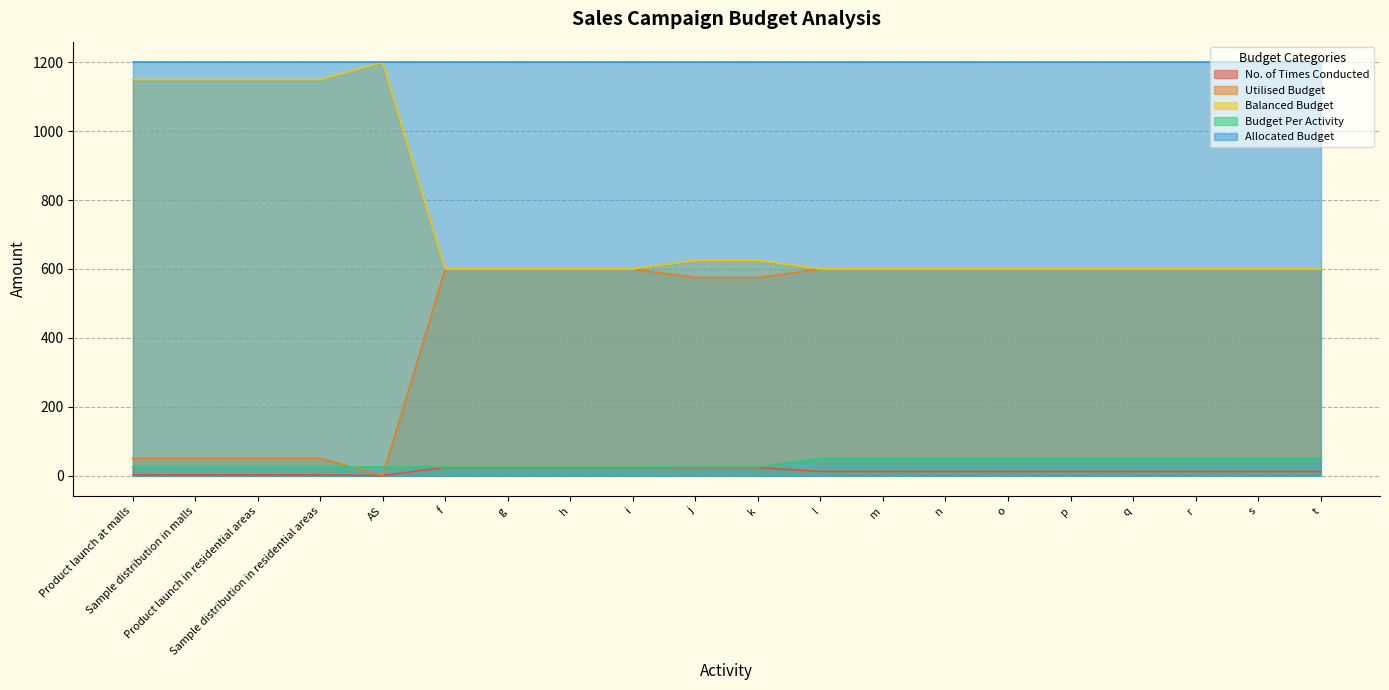

True or false: No. of Times Conducted and Allocated Budget intersect in this chart.

False